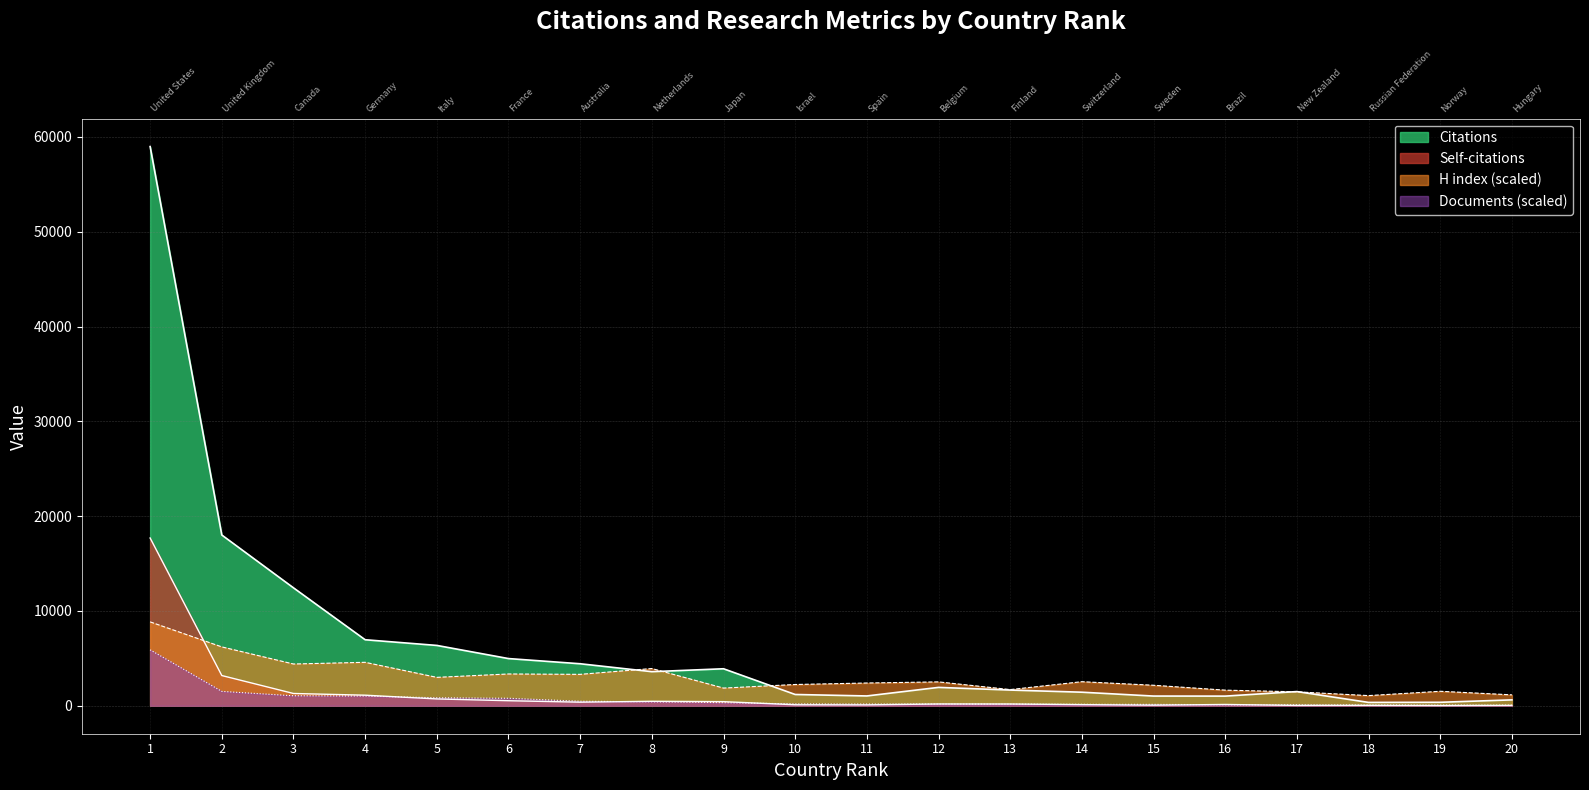

Rank the categories by Self-citations value from highest to lowest.

1, 2, 3, 4, 5, 6, 8, 9, 7, 12, 13, 16, 14, 10, 11, 15, 18, 20, 17, 19